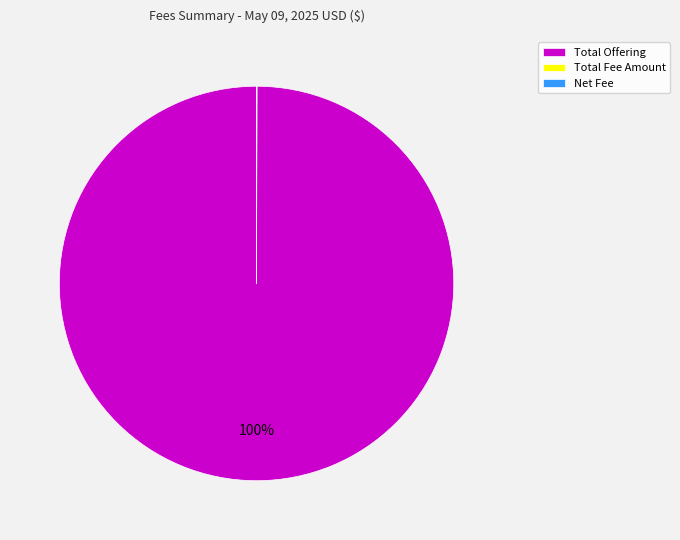

Which category has the biggest portion of the pie?

Total Offering